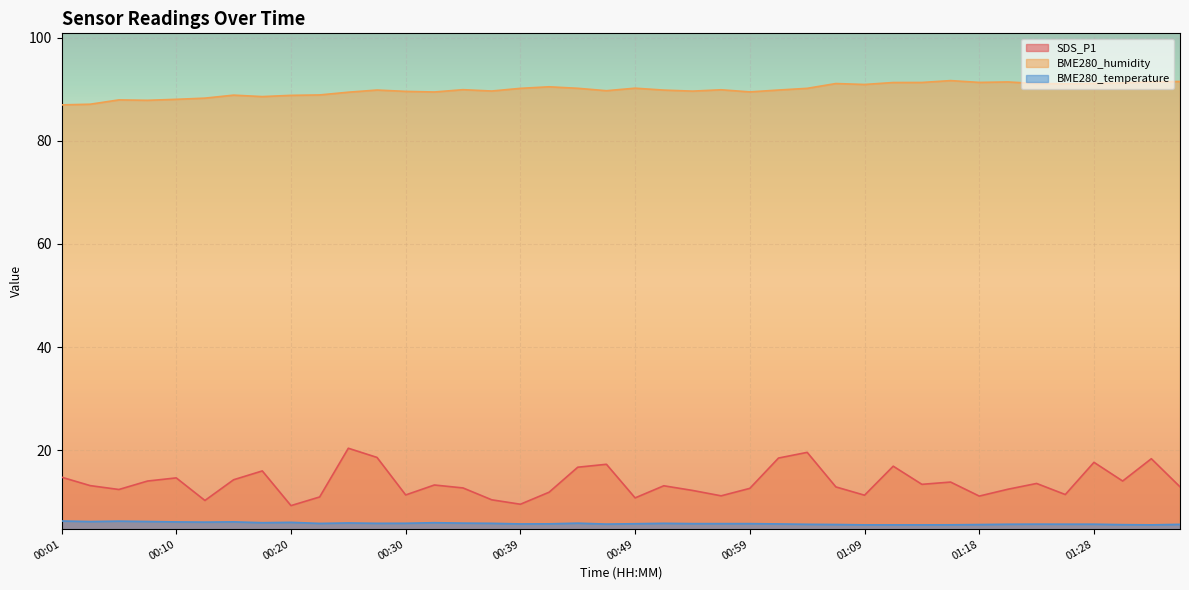

What are all the series names shown in the legend?

SDS_P1, BME280_humidity, BME280_temperature